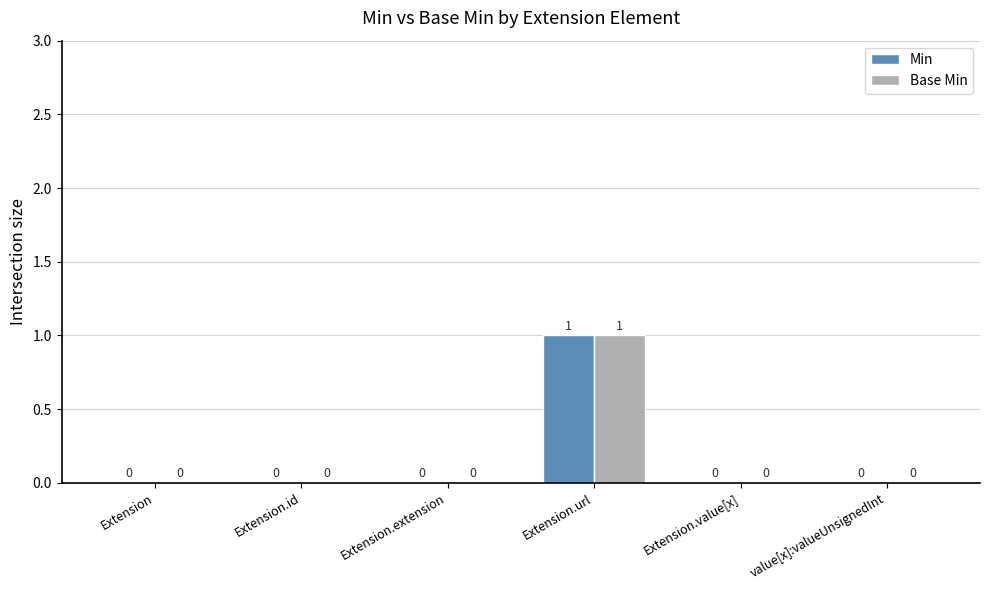

Read the Min value at Extension.url.

1